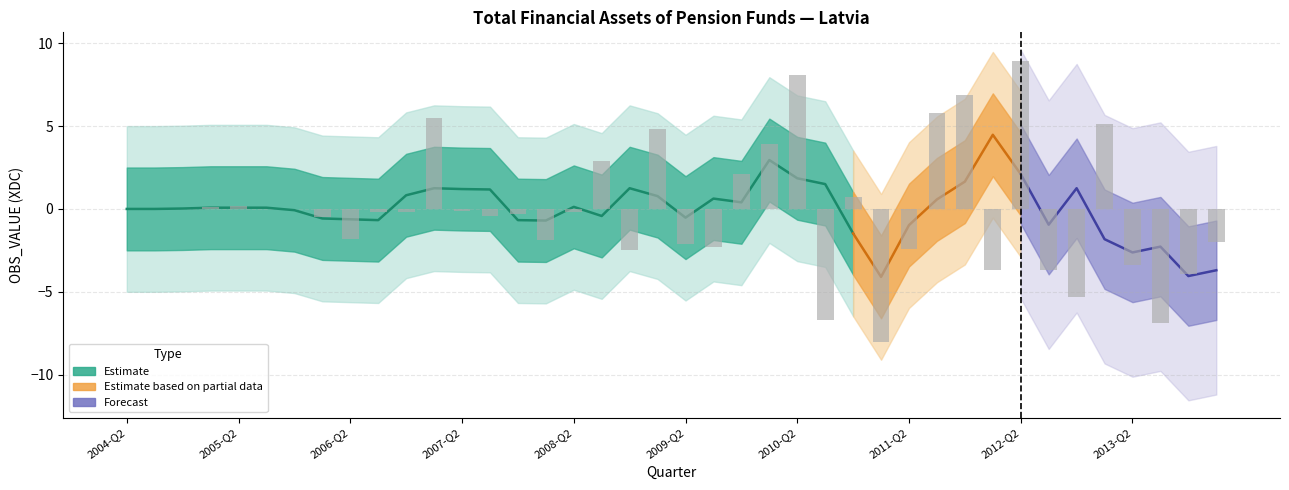

What is the approximate value at 2010-Q1?

3.9